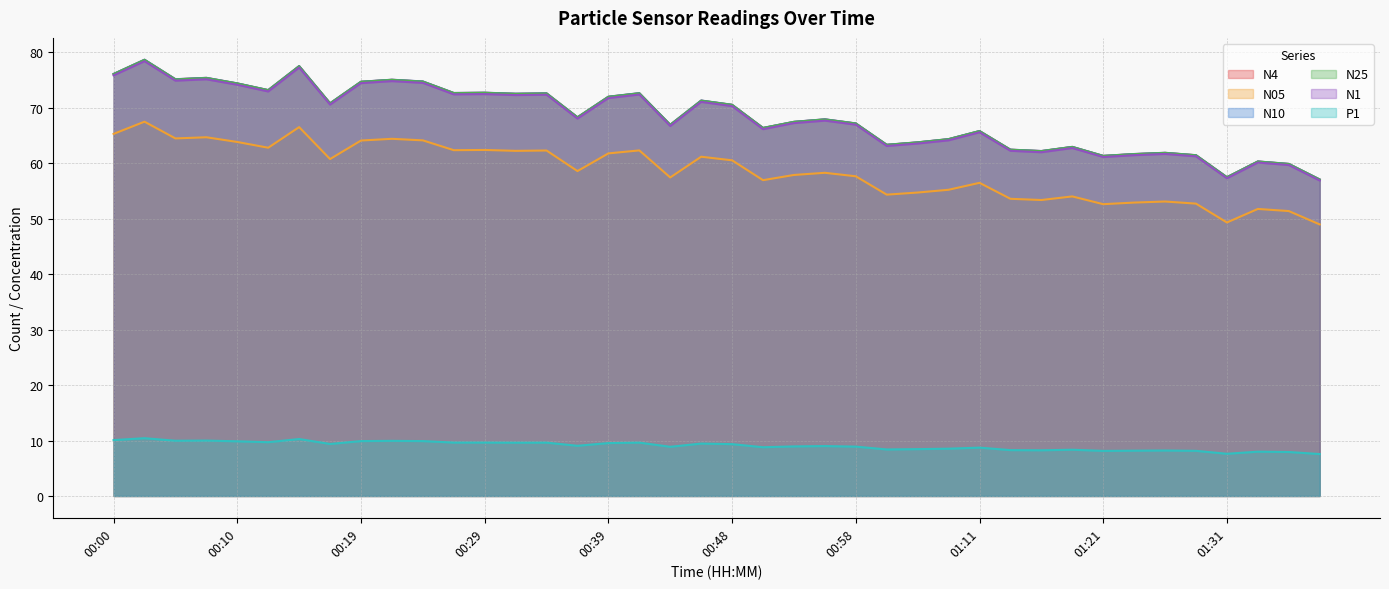

At which category is the sum across all series the highest?

00:02